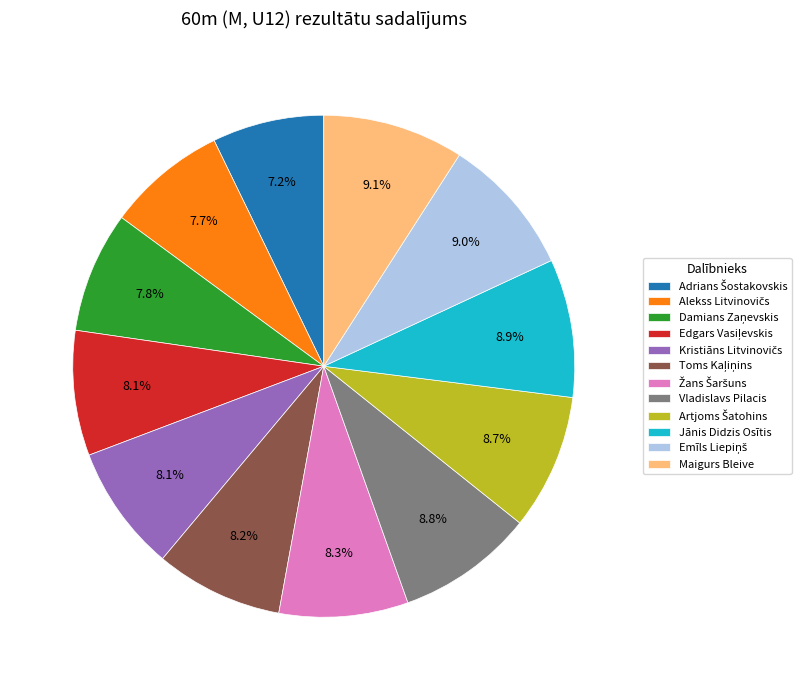

Count the number of slices in the pie.

12